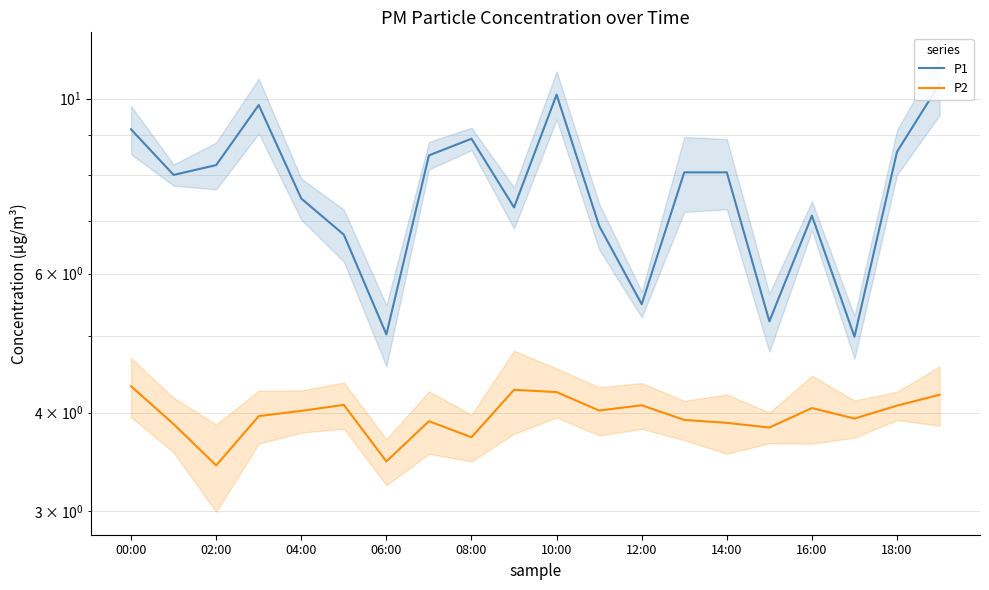

What is the highest value of the P2 series?

4.3